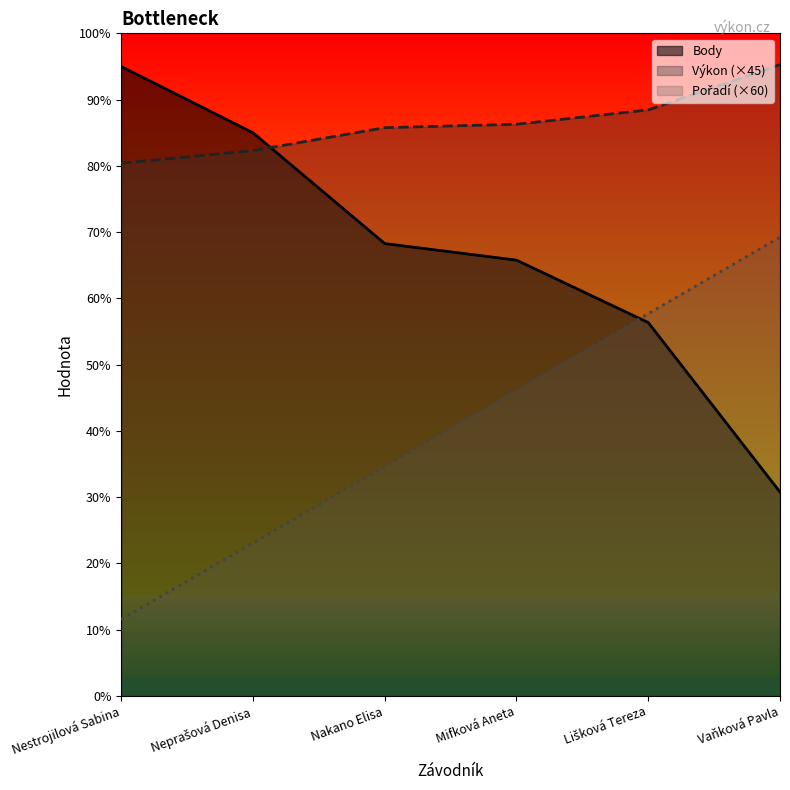

Which category has the lowest value in the Body series?

Vaňková Pavla